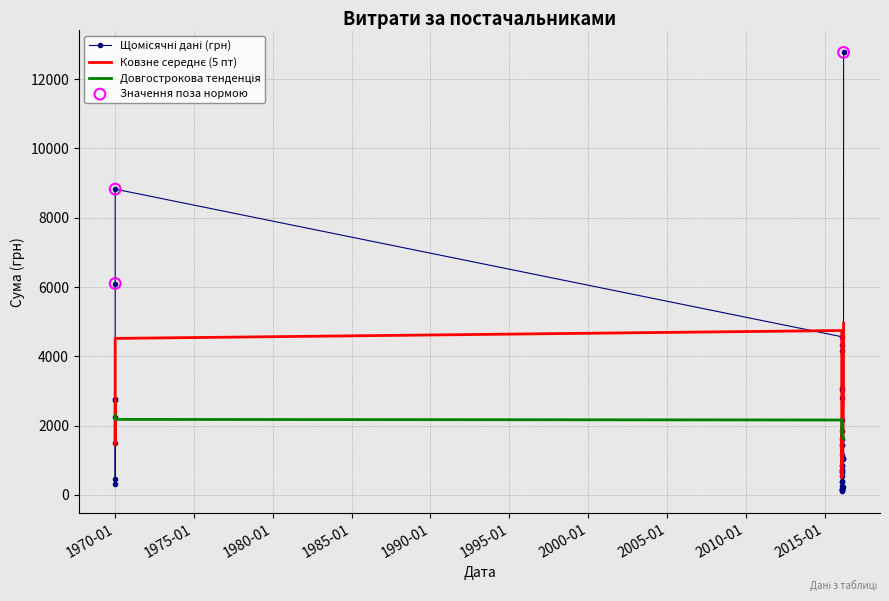

Approximately how many times larger is the value at 22 compared to 27?

7.6